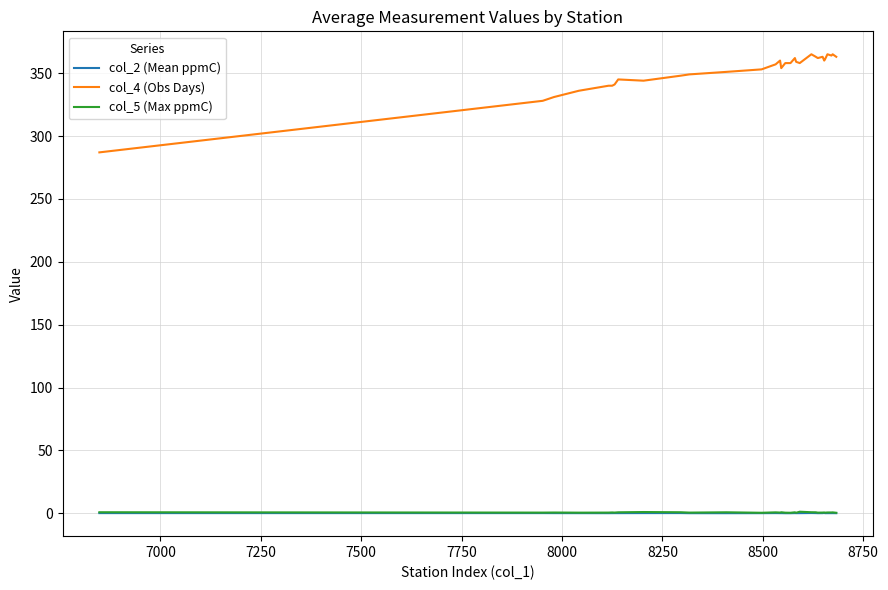

What is the sum of all col_5 (Max ppmC) values?

21.2